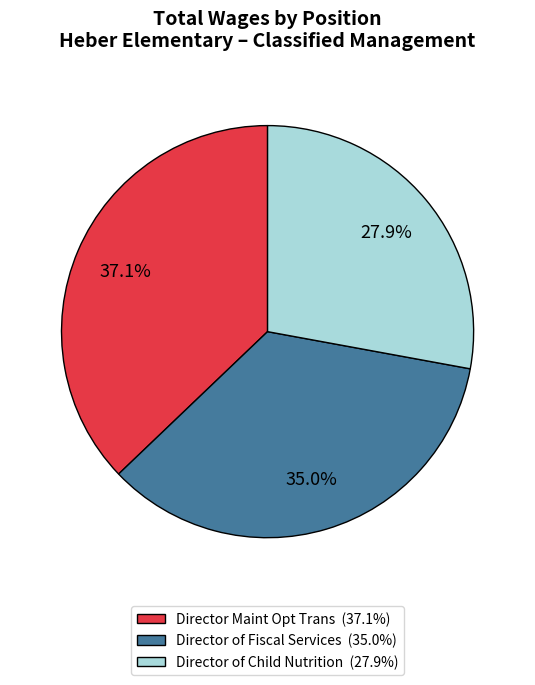

What is the largest slice in the pie chart?

Director Maint Opt Trans